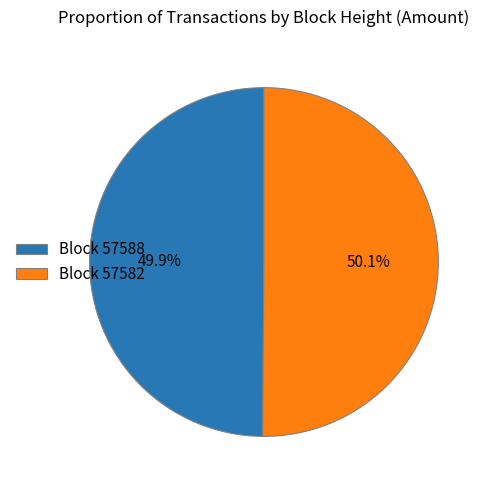

Approximately how many times larger is the value at Block 57588 compared to Block 57582?

1.0